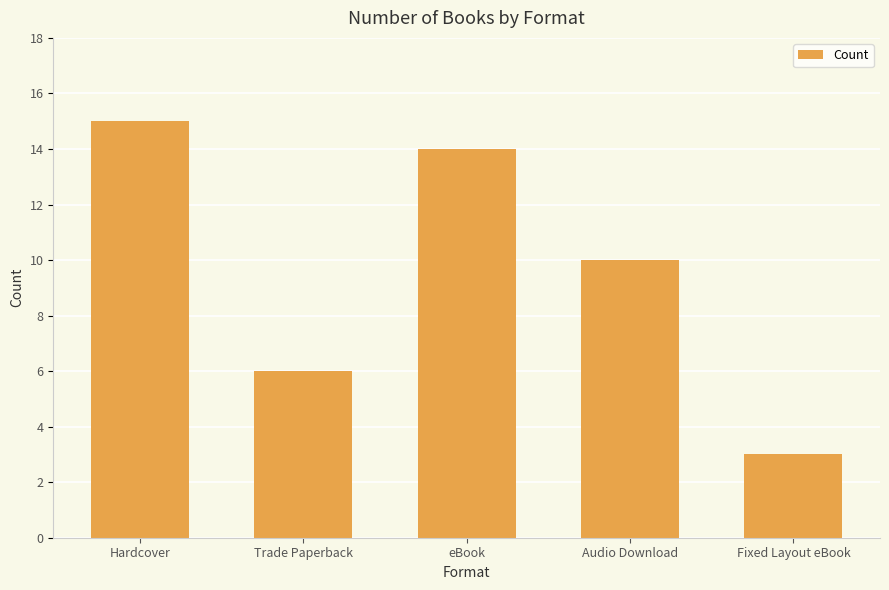

What is the smallest value displayed?

3